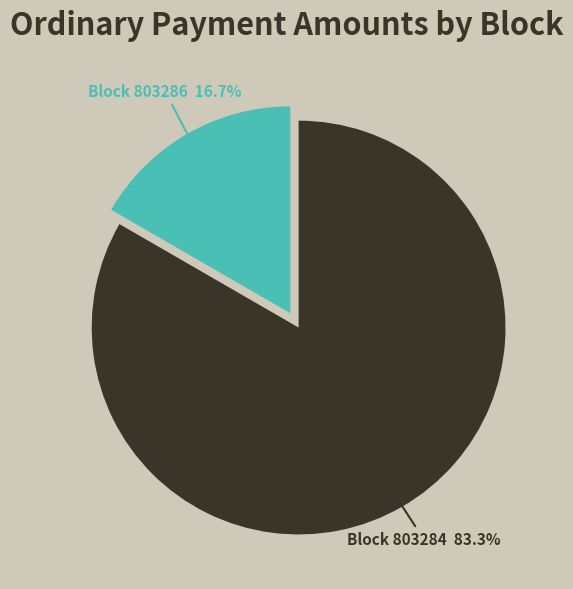

Is there any slice that represents more than half of the pie?

Yes